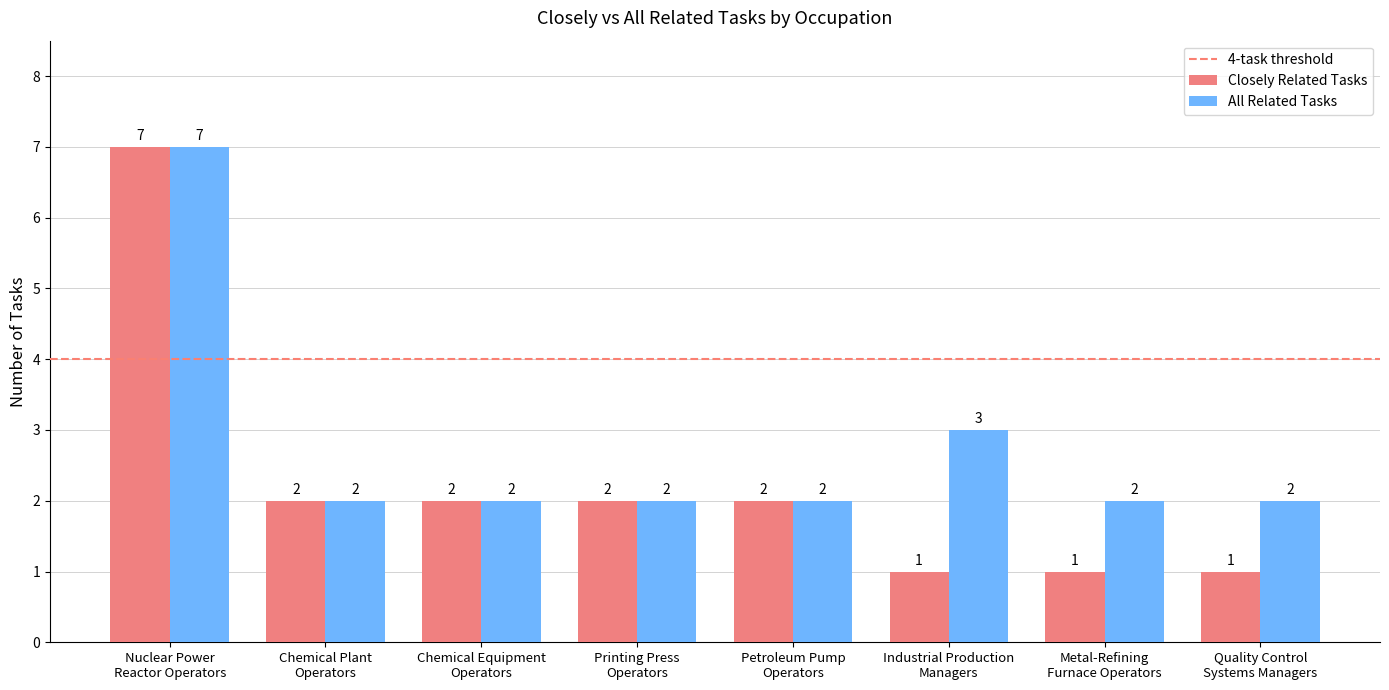

Rank the series by their average value, from lowest to highest.

Closely Related Tasks, All Related Tasks